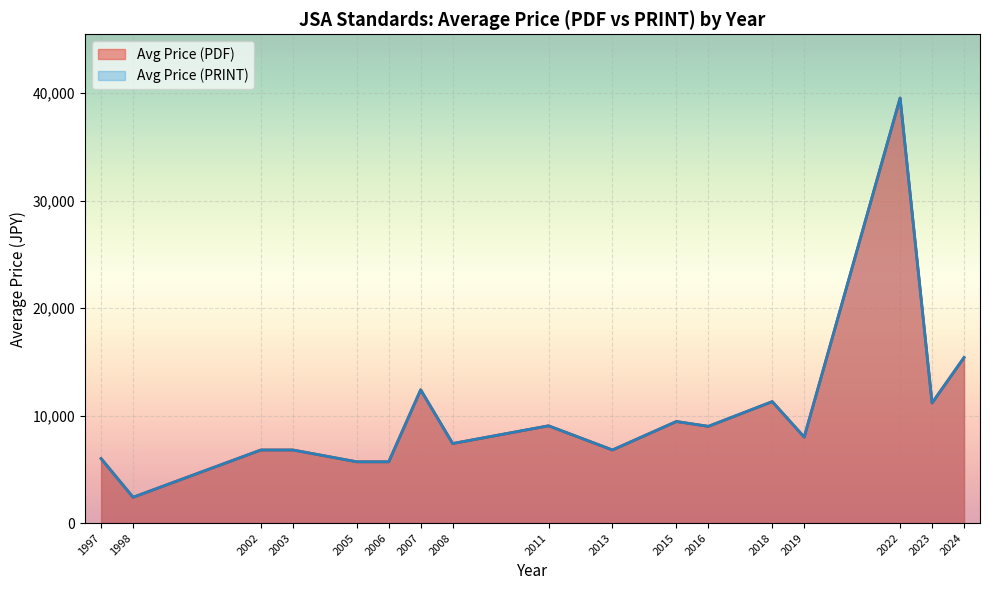

What are all the series names shown in the legend?

Avg Price (PDF), Avg Price (PRINT)